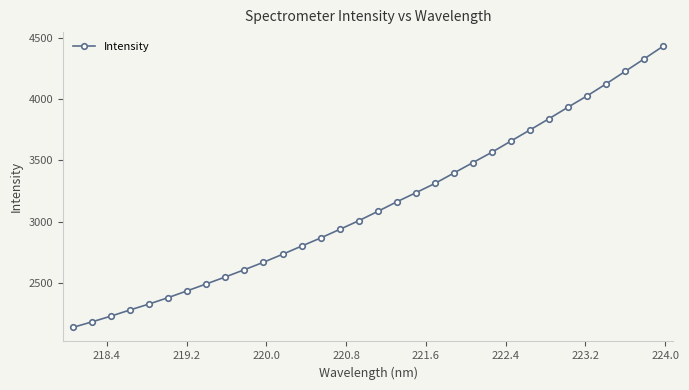

True or false: there are more than 2 points higher than both neighbors.

False